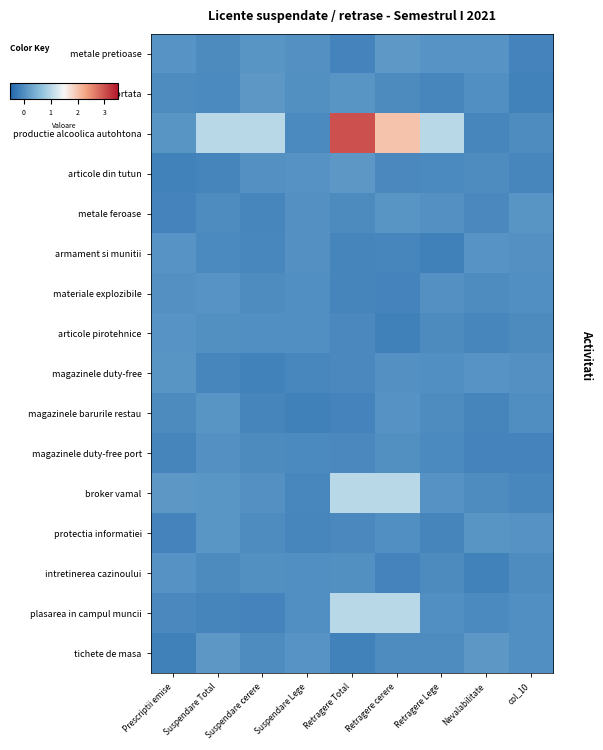

What is the total value across all series at Retragere cerere?

3.9